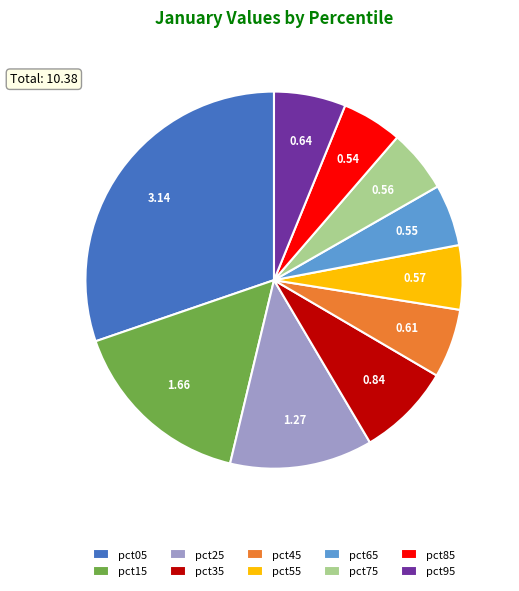

Is there a majority slice in this chart?

No